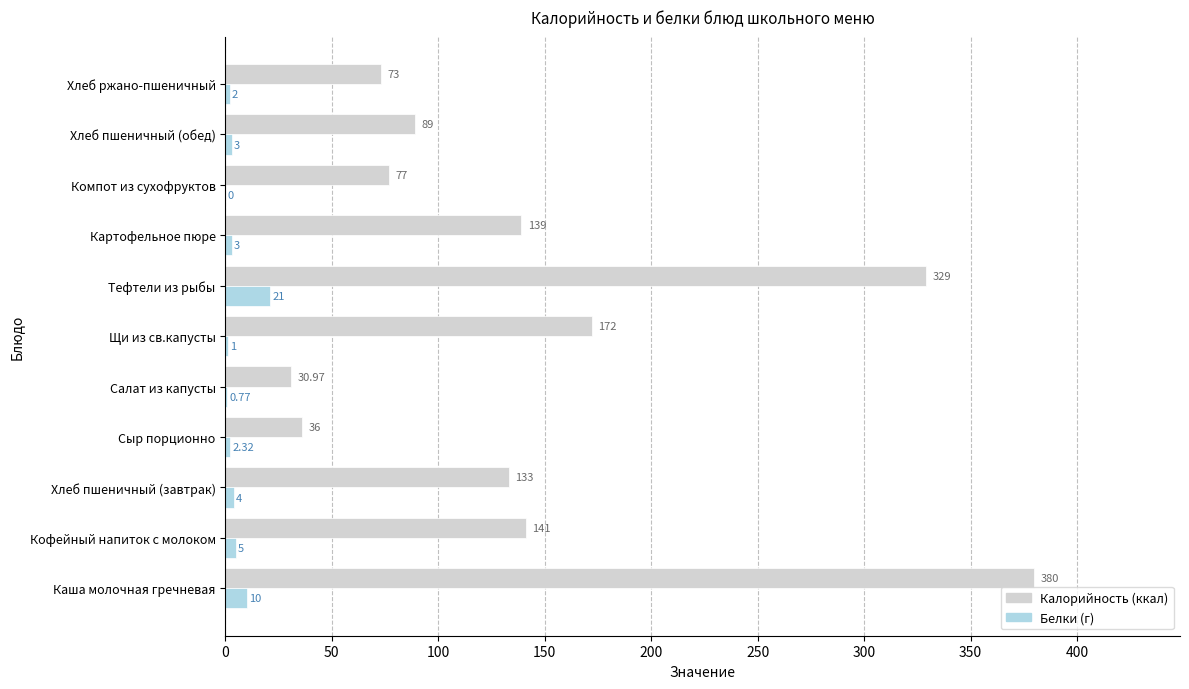

What is the total value across all series at Картофельное пюре?

142.0